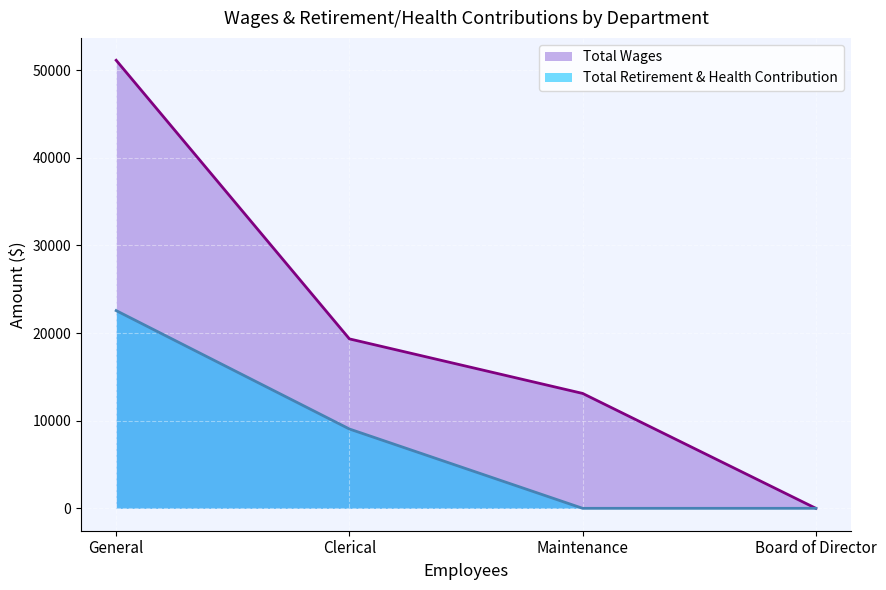

How many lines are shown in the chart?

2